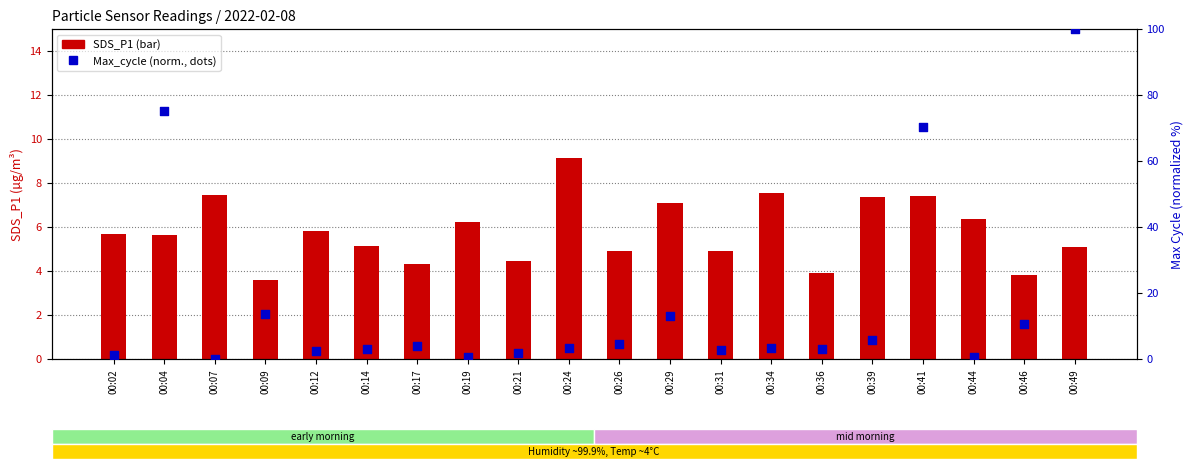

At how many categories does at least one series exceed 61?

3